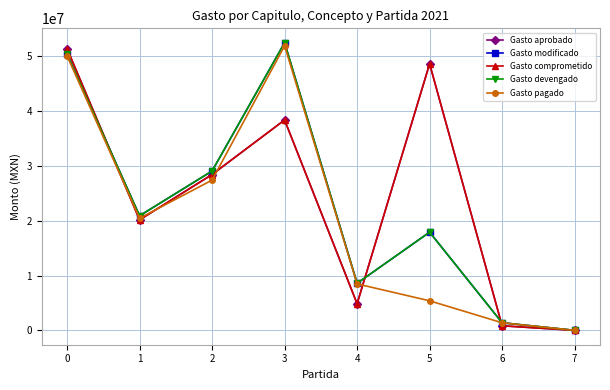

Is this an area chart (filled region under the line)?

No